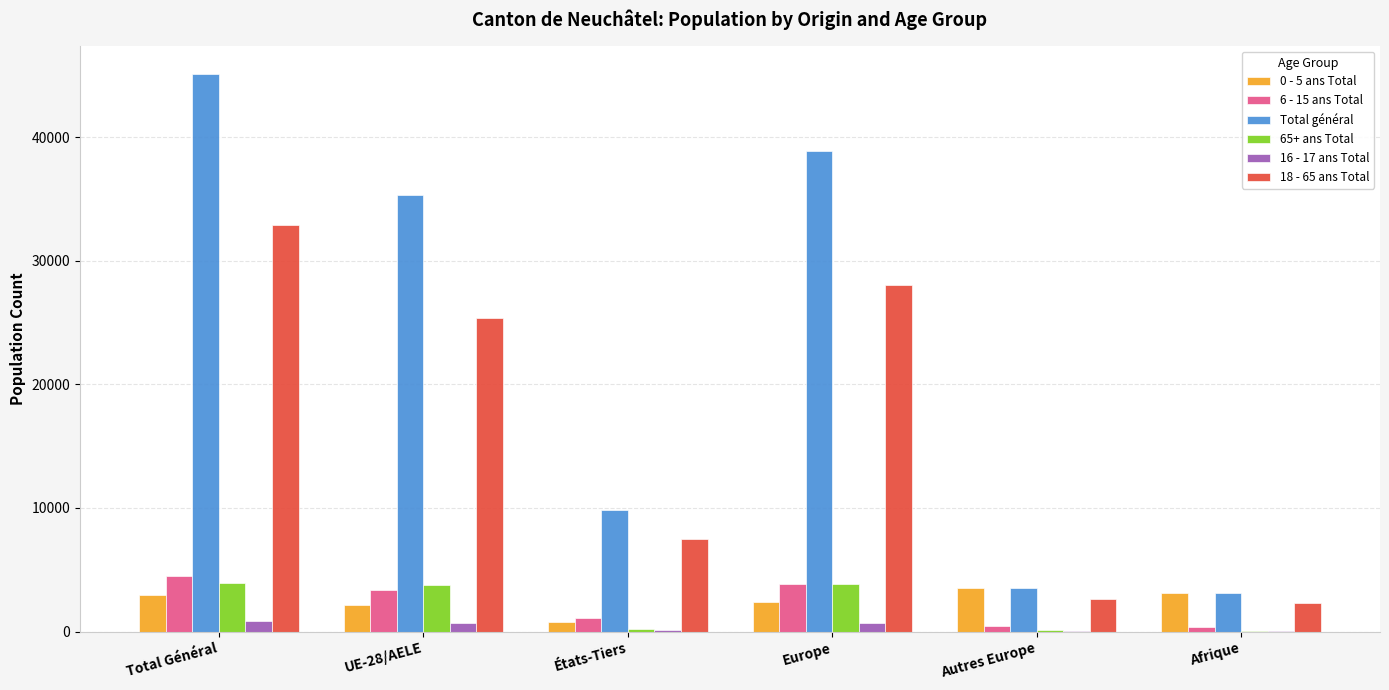

Where is Total général nearest to the value 24114?

UE-28/AELE